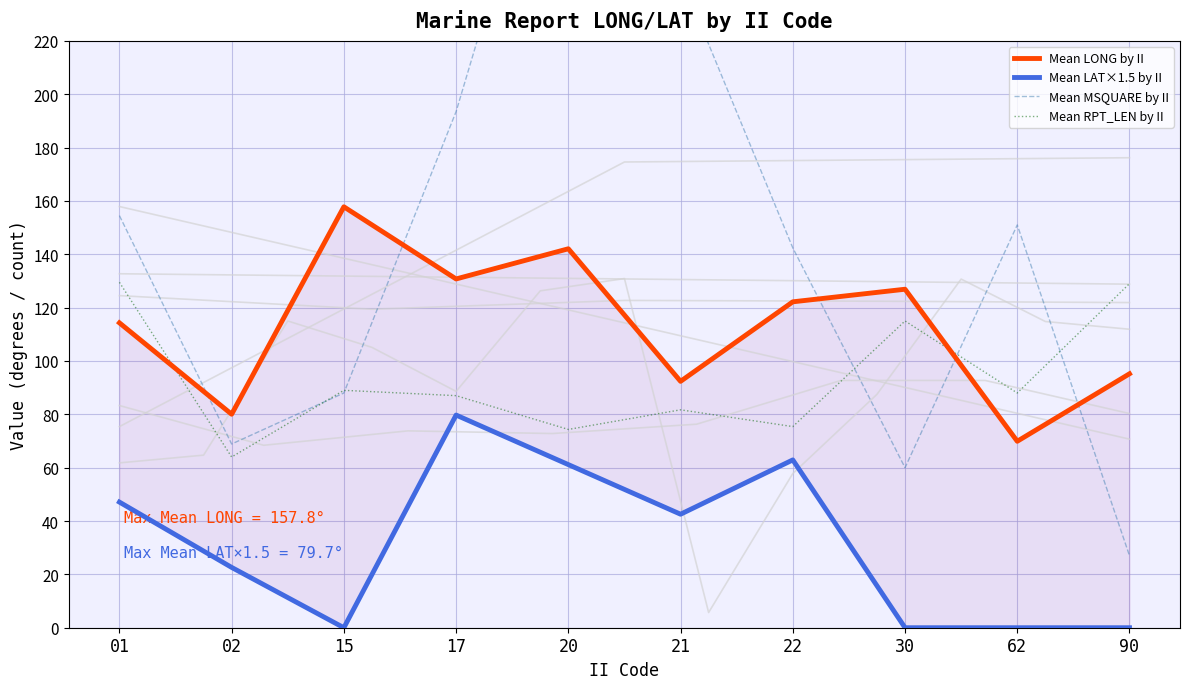

Is it true that Mean RPT_LEN by II equals 89.0 at 15?

True